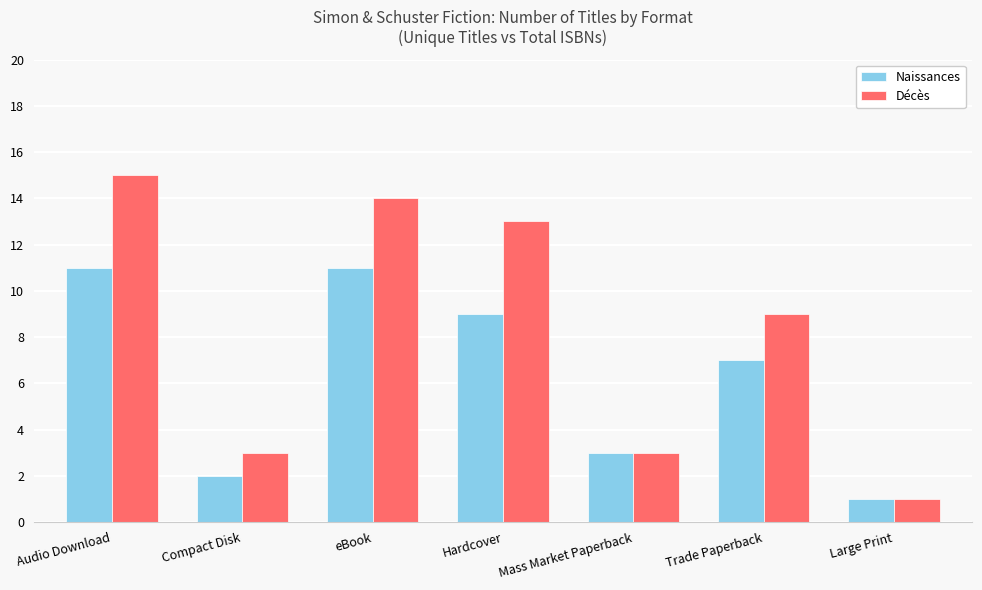

How many groups of bars are there?

7